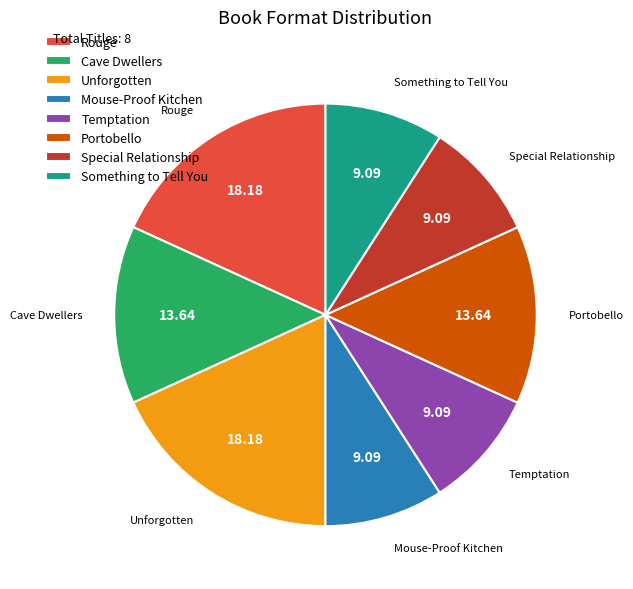

Do Rouge and Mouse-Proof Kitchen together represent more than half of the pie?

No